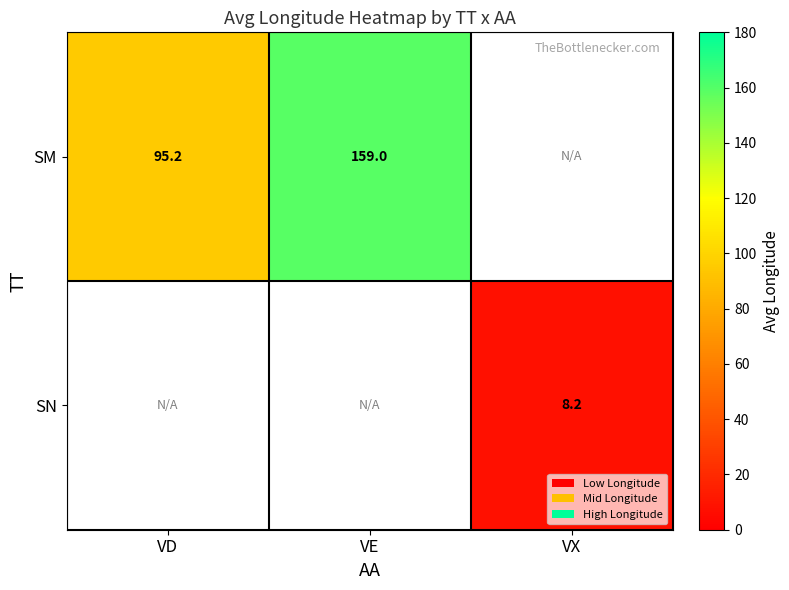

Is it true that SM equals 129.5 at VD?

False